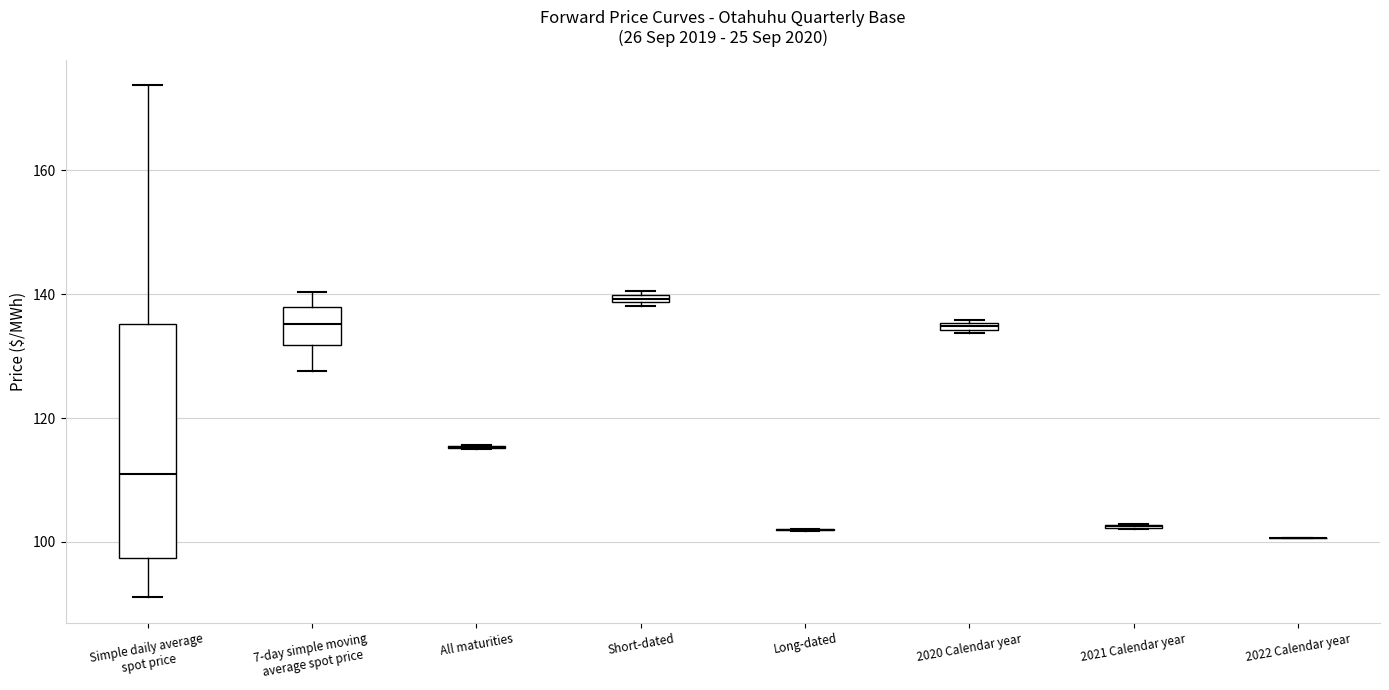

Which box is the tallest, from its lower edge to its upper edge?

Simple daily average spot price